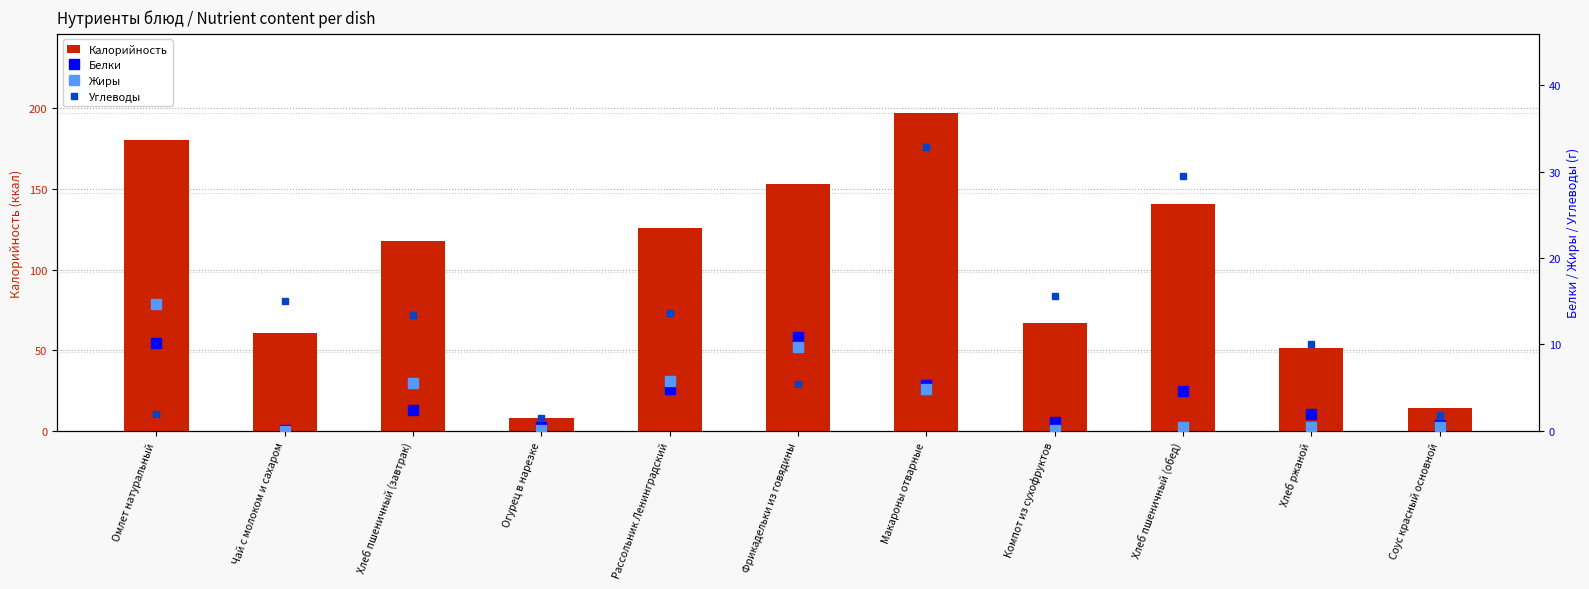

How many groups of bars are there?

11